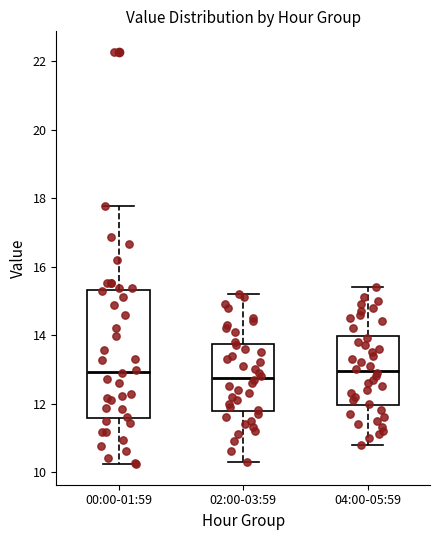

Which box is the tallest, from its lower edge to its upper edge?

00:00-01:59